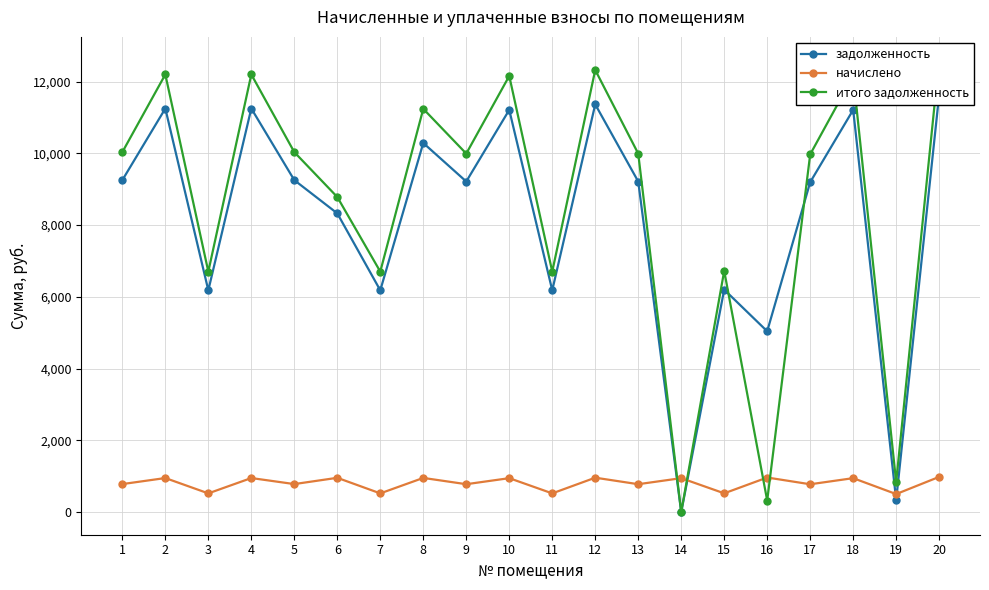

What is the total value across all series at 20?

25233.8